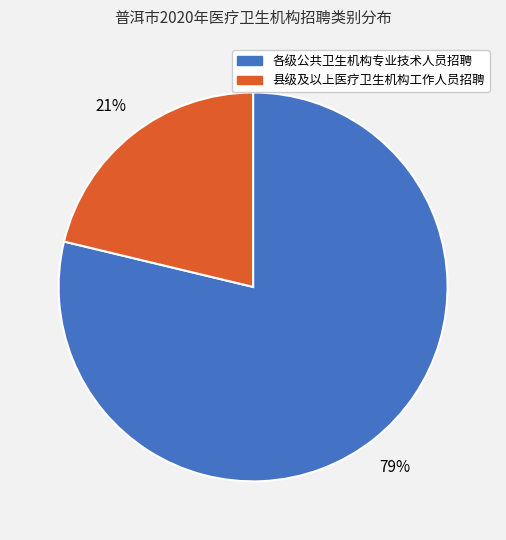

What is the smallest slice in the pie chart?

县级及以上医疗卫生机构工作人员招聘